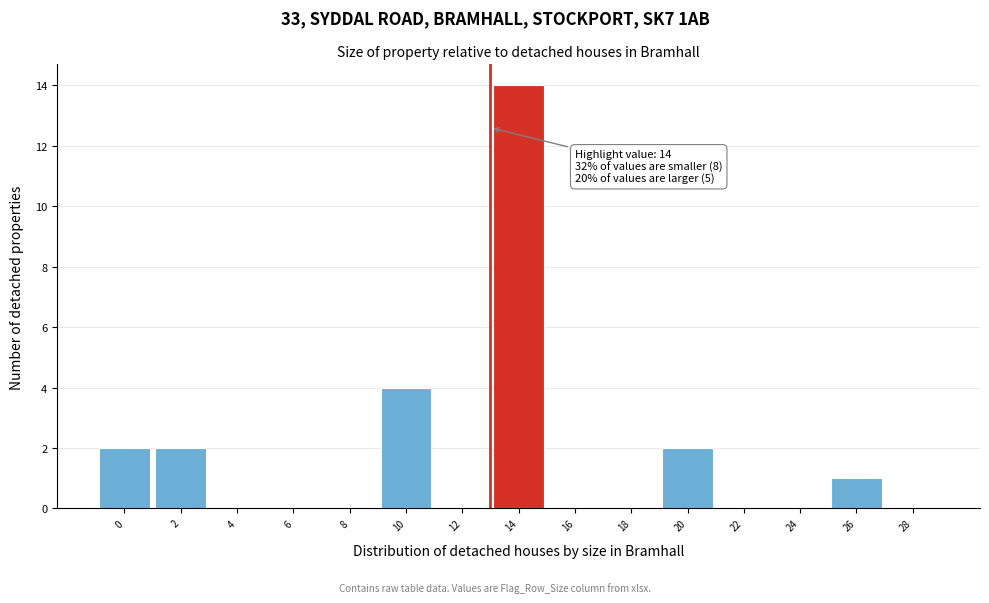

Reading left to right, what are all the values shown in this chart?

0=2	2=2	4=0	6=0	8=0	10=4	12=0	14=14	16=0	18=0	20=2	22=0	24=0	26=1	28=0